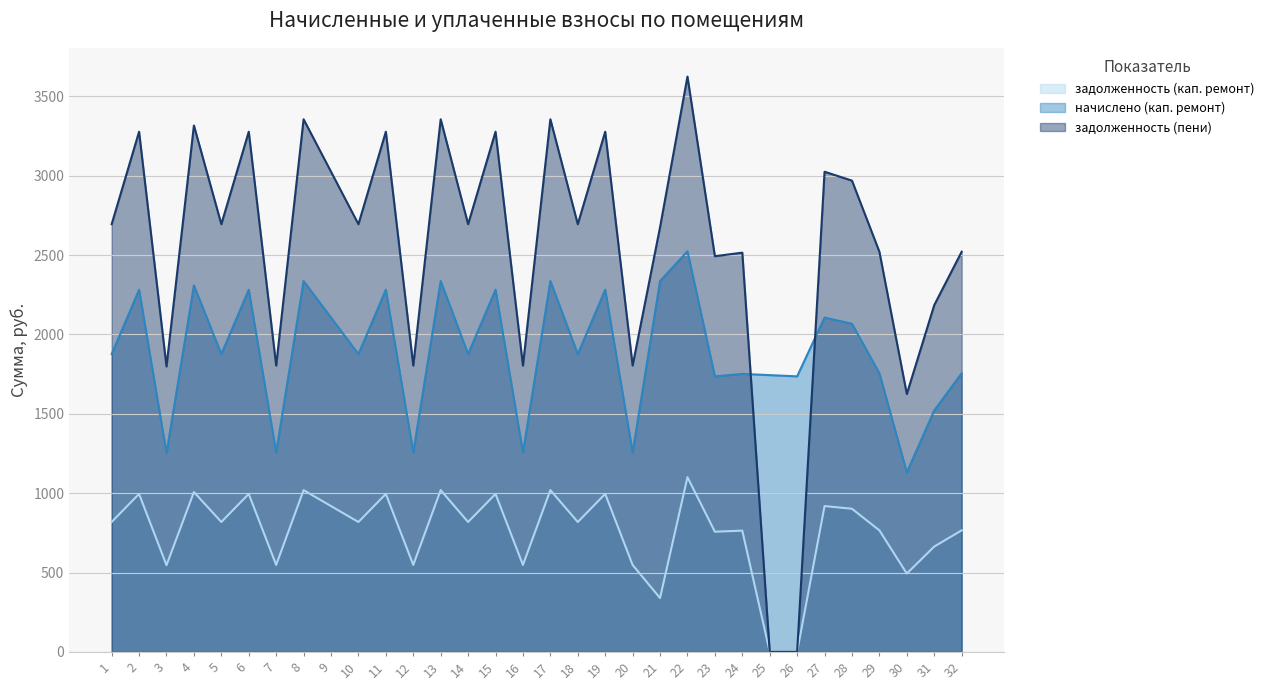

Reading left to right, what are all the values shown in this chart?

задолженность (кап. ремонт): 818.2	995.1	546.0	1007.0	818.2	995.1	547.7	1018.9	918.5	818.2	995.1	547.7	1018.9	818.2	995.1	547.7	1018.9	818.2	995.1	547.7	338.9	1100.5	757.0	763.7	0.3	0.0	918.5	901.5	765.5	493.3	663.4	765.5
начислено (кап. ремонт): 1875.9	2281.5	1251.9	2308.8	1875.9	2281.5	1255.8	2336.1	2106.0	1875.9	2281.5	1255.8	2336.1	1875.9	2281.5	1255.8	2336.1	1875.9	2281.5	1255.8	2336.1	2523.3	1735.5	1751.1	1743.3	1735.5	2106.0	2067.0	1755.0	1131.0	1521.0	1755.0
задолженность (пени): 2694.1	3276.6	1797.9	3315.8	2694.1	3276.6	1803.5	3355.0	3024.5	2694.1	3276.6	1803.5	3355.0	2694.1	3276.6	1803.5	3355.0	2694.1	3276.6	1803.5	2675.0	3623.8	2492.5	2514.8	0.0	0.0	3024.5	2968.5	2520.4	1624.3	2184.4	2520.4